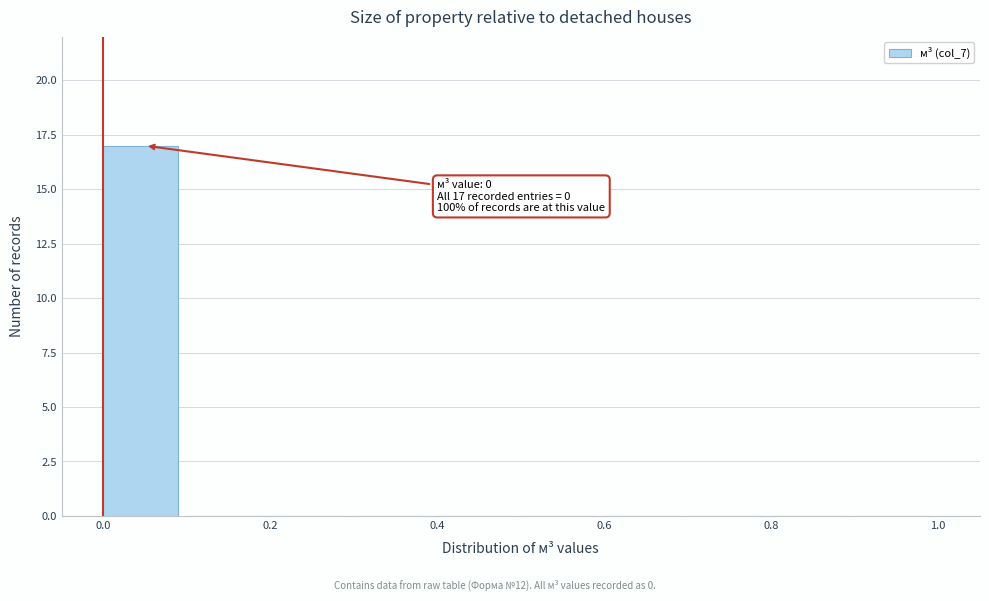

Which range on the x-axis has the tallest bar?

0.0 to 0.1